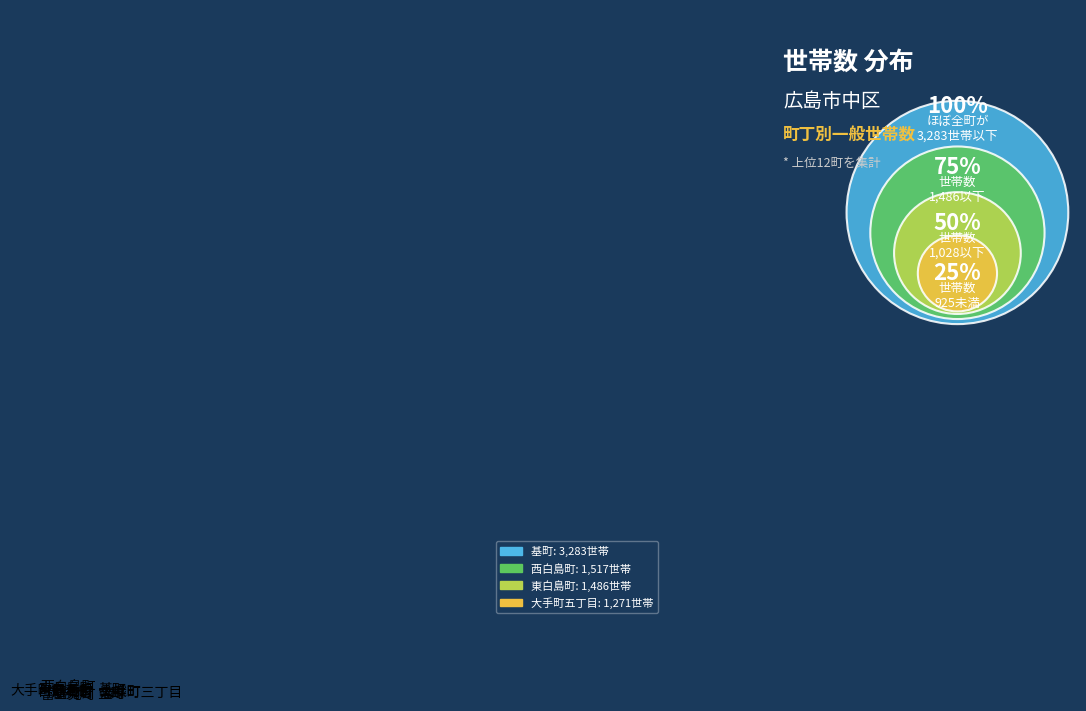

The 宝町 slice represents 1% of the pie. True or false?

False